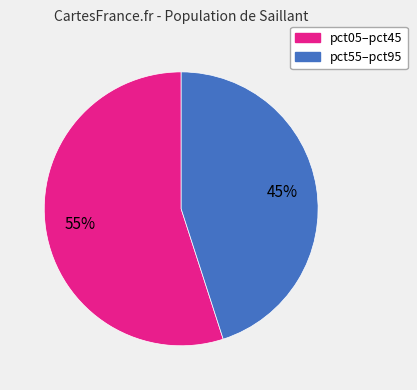

To the nearest percent, what is the average slice percentage?

50%